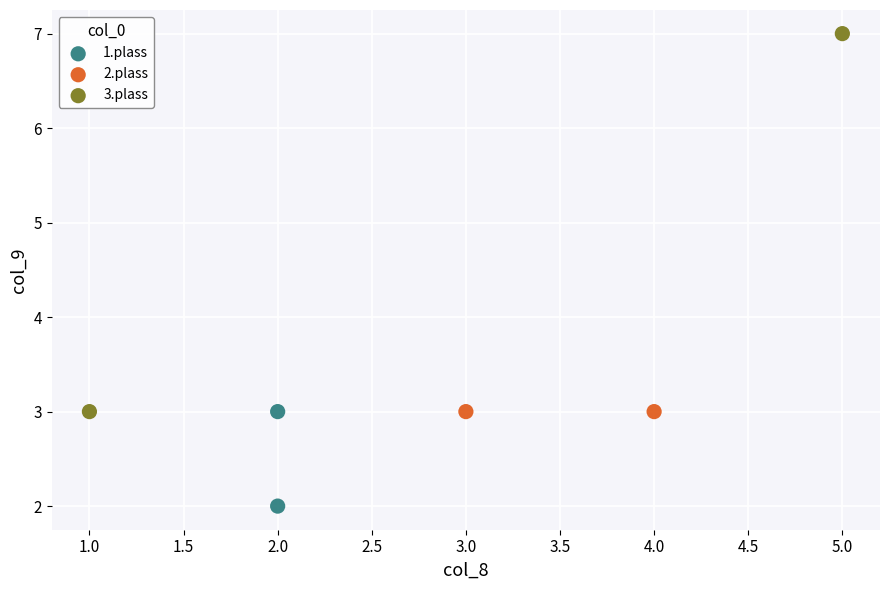

What are all the series names shown in the legend?

1.plass, 2.plass, 3.plass